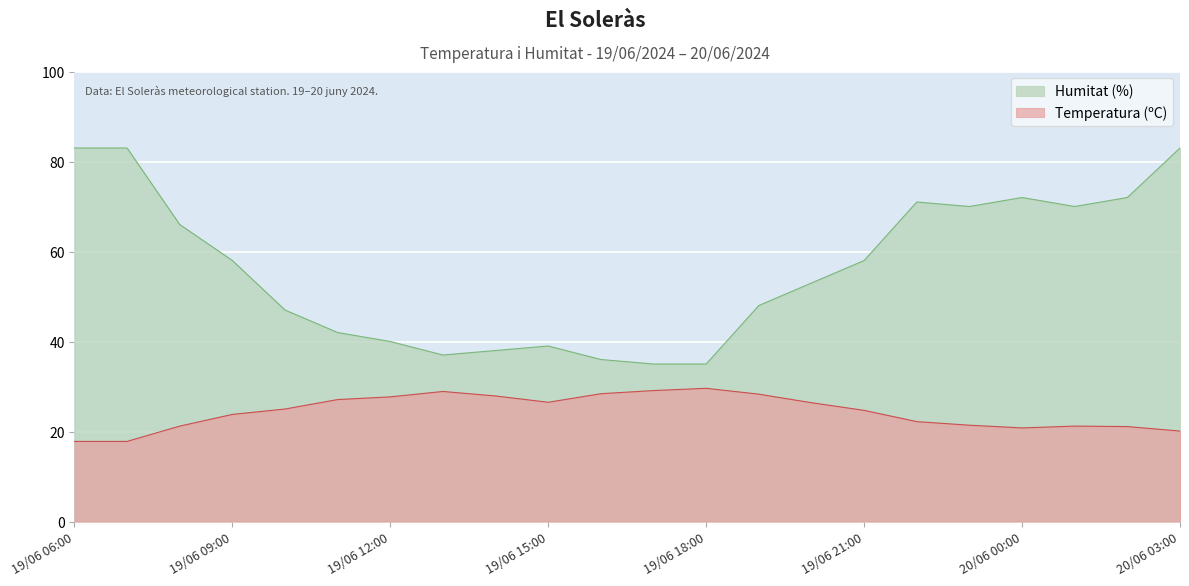

Reading left to right, transcribe all the data shown in this chart.

Temperatura (ºC): 17.8	17.8	21.2	23.8	25.0	27.1	27.7	28.9	27.9	26.5	28.4	29.1	29.6	28.3	26.4	24.7	22.2	21.4	20.8	21.2	21.1	20.1
Humitat (%): 83.0	83.0	66.0	58.0	47.0	42.0	40.0	37.0	38.0	39.0	36.0	35.0	35.0	48.0	53.0	58.0	71.0	70.0	72.0	70.0	72.0	83.0